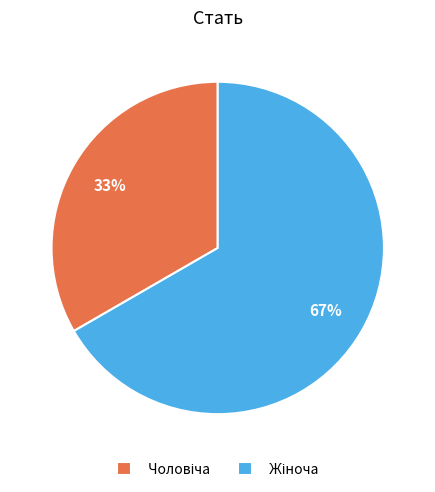

To the nearest percent, what is the average slice percentage?

50%